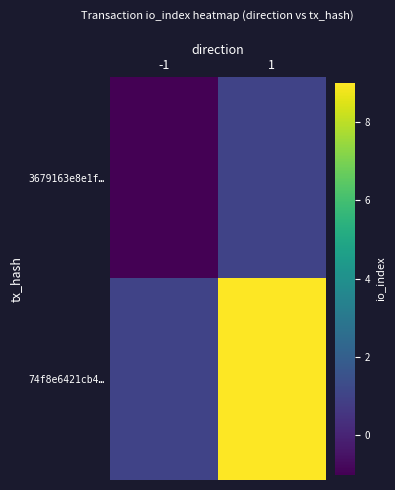

Rank the series by their maximum value, from lowest to highest.

3679163e8e1f…, 74f8e6421cb4…